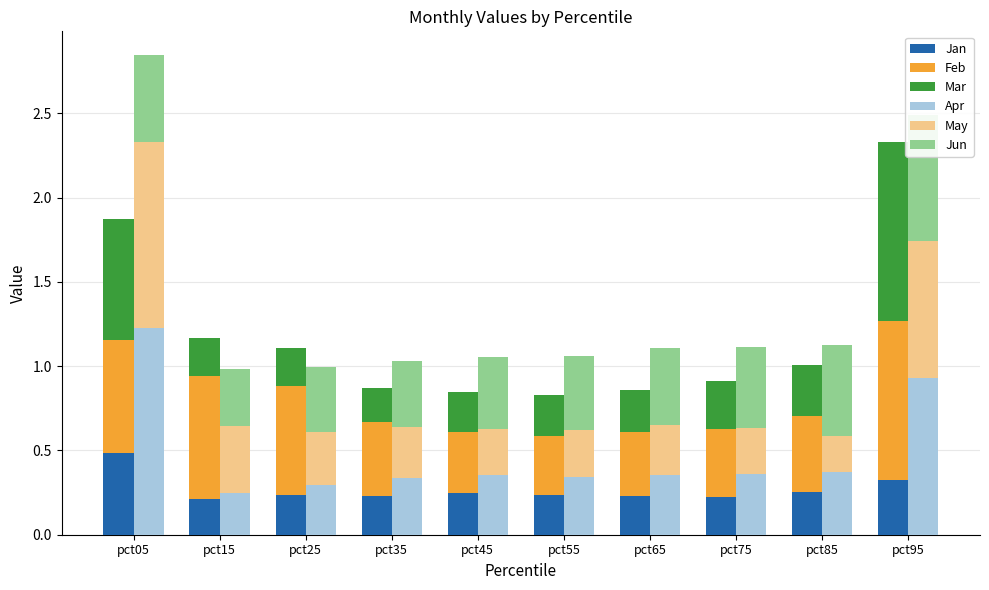

The Apr series shows 0.3 at pct55. True or false?

True